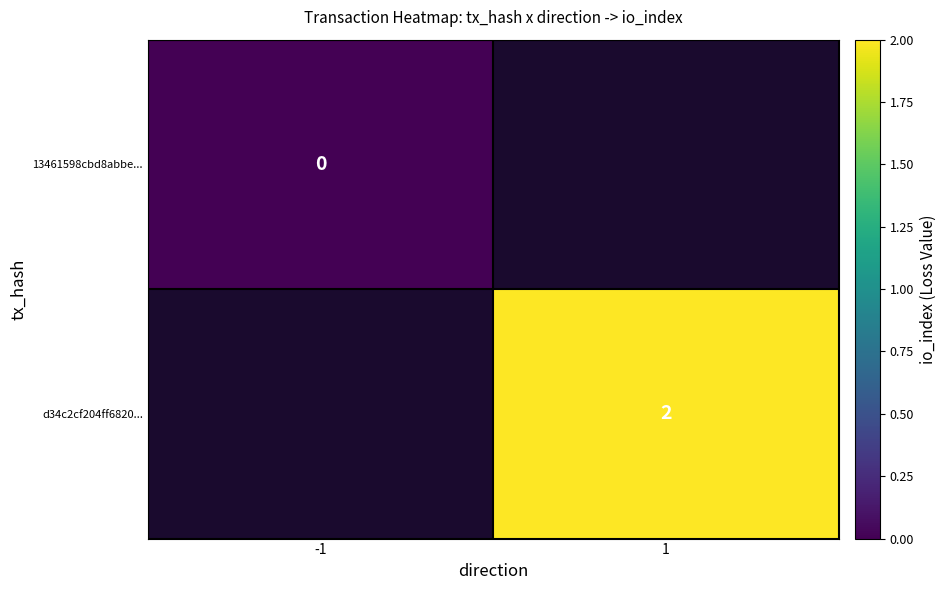

At which category does the chart reach its peak across all series?

1